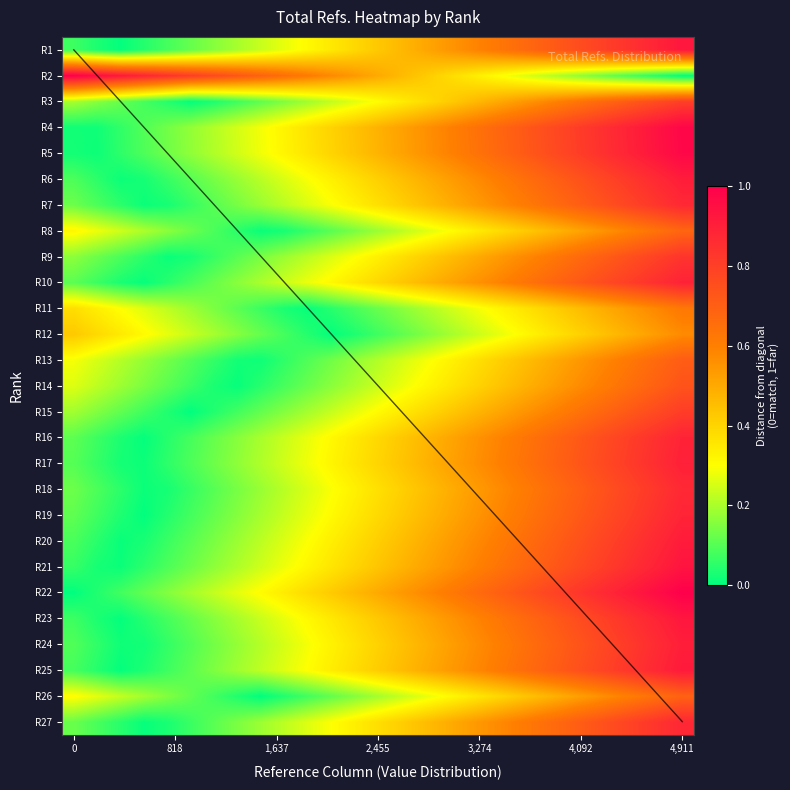

What is the sum of all R13 values?

8.1